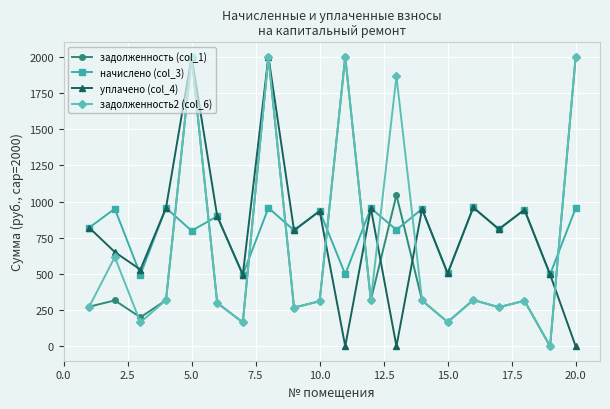

True or false: начислено (col_3) and задолженность (col_1) cross at least once.

True